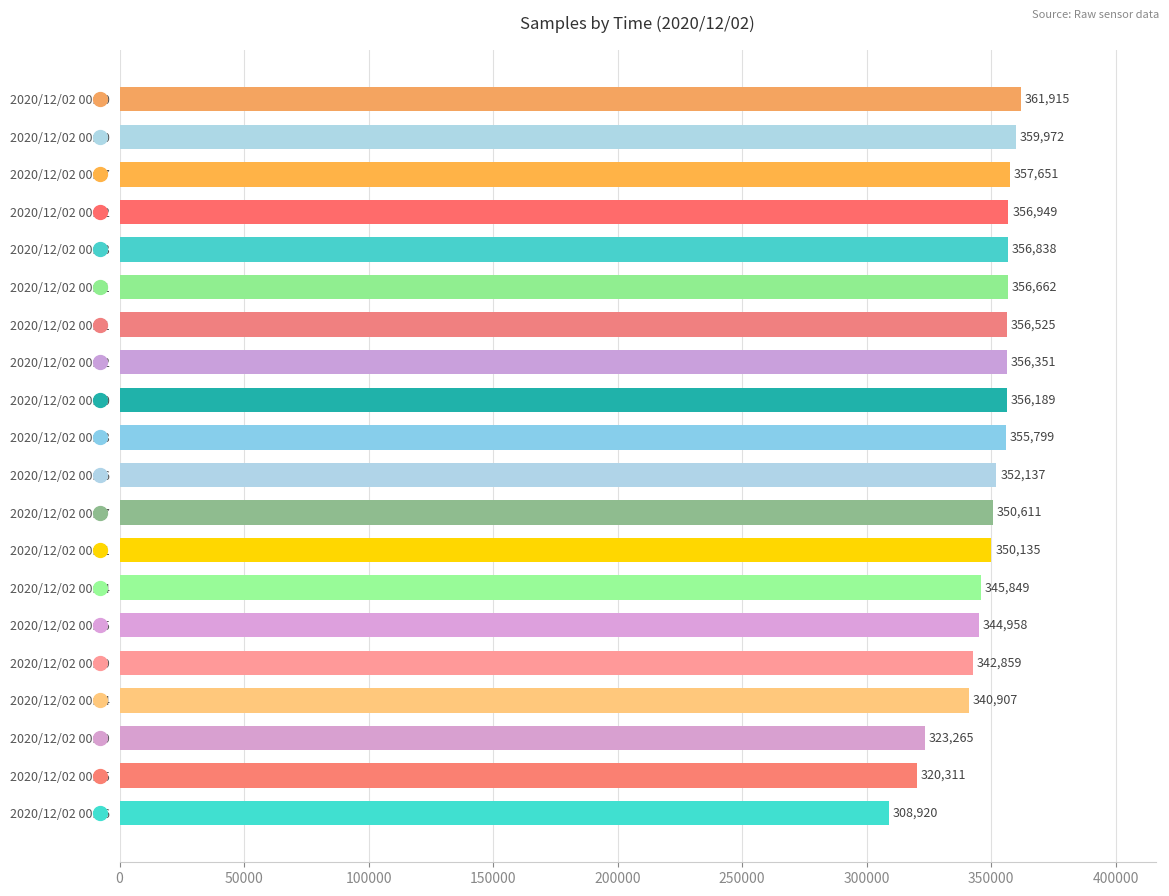

Does the chart contain stacked bars?

No